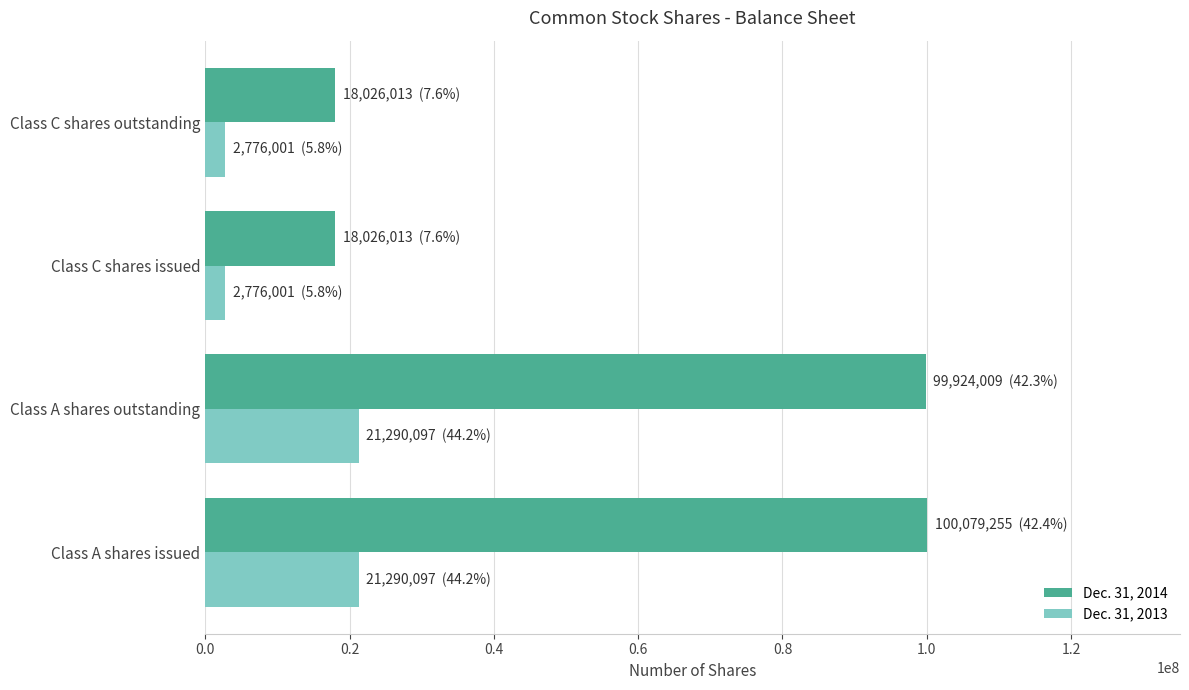

The value of Dec. 31, 2014 at Class C shares outstanding is 18026013. True or false?

True